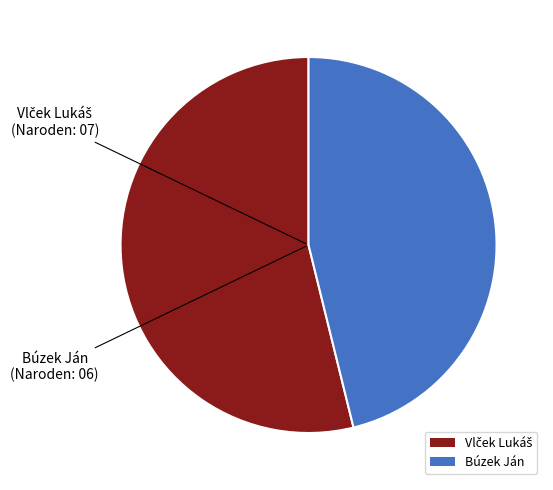

The Búzek Ján slice represents 46% of the pie. True or false?

True